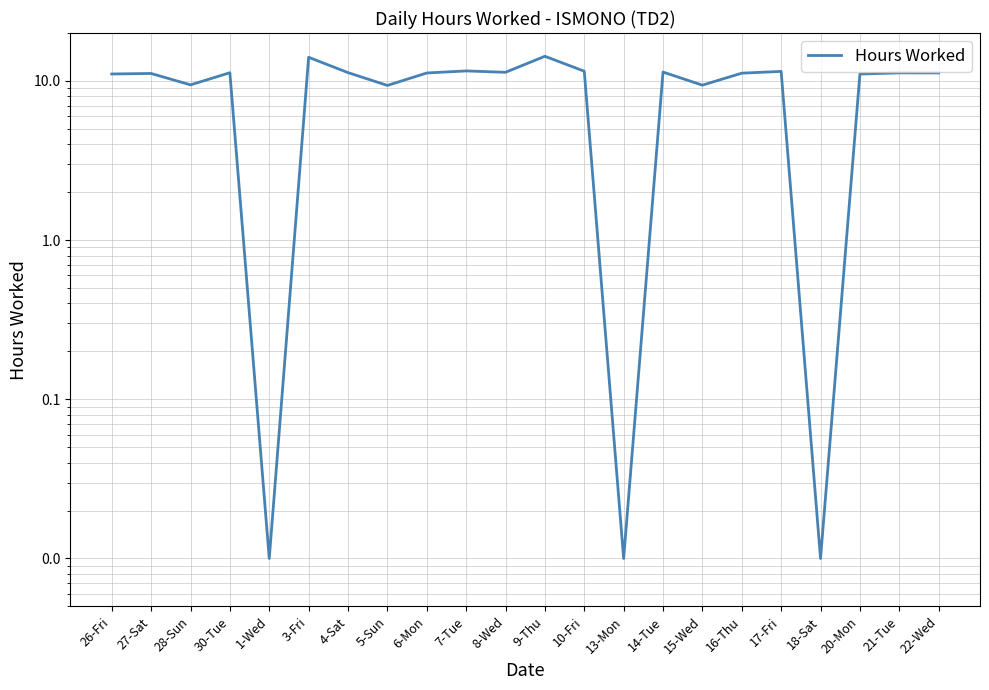

Does the chart display data point markers on the line(s)?

No